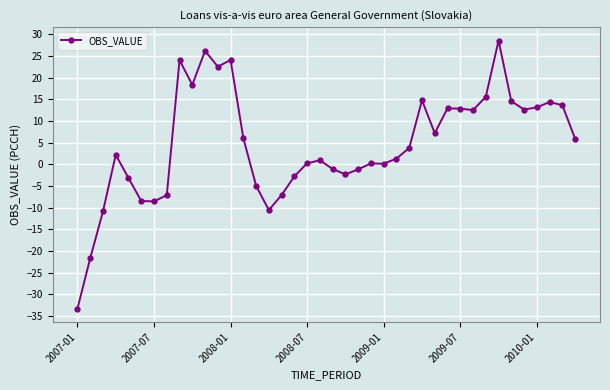

What is the sum of all values?

184.8